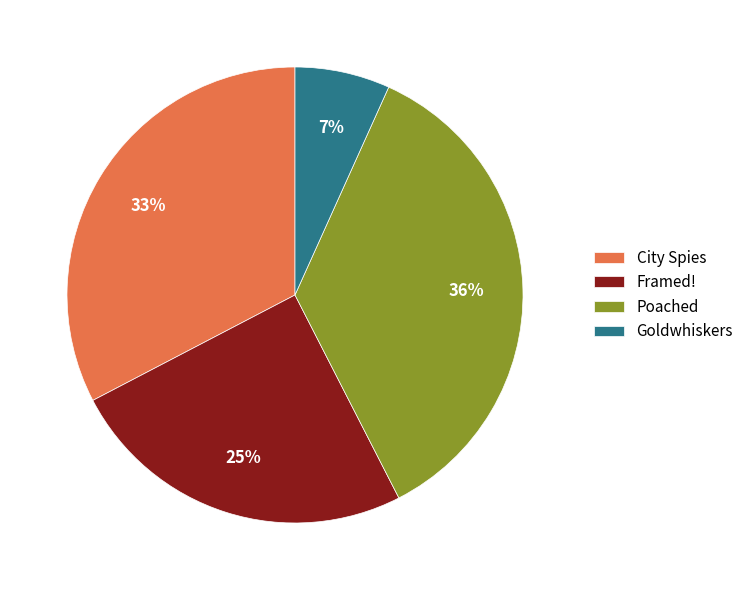

Rank the categories by value from lowest to highest.

Goldwhiskers, Framed!, City Spies, Poached